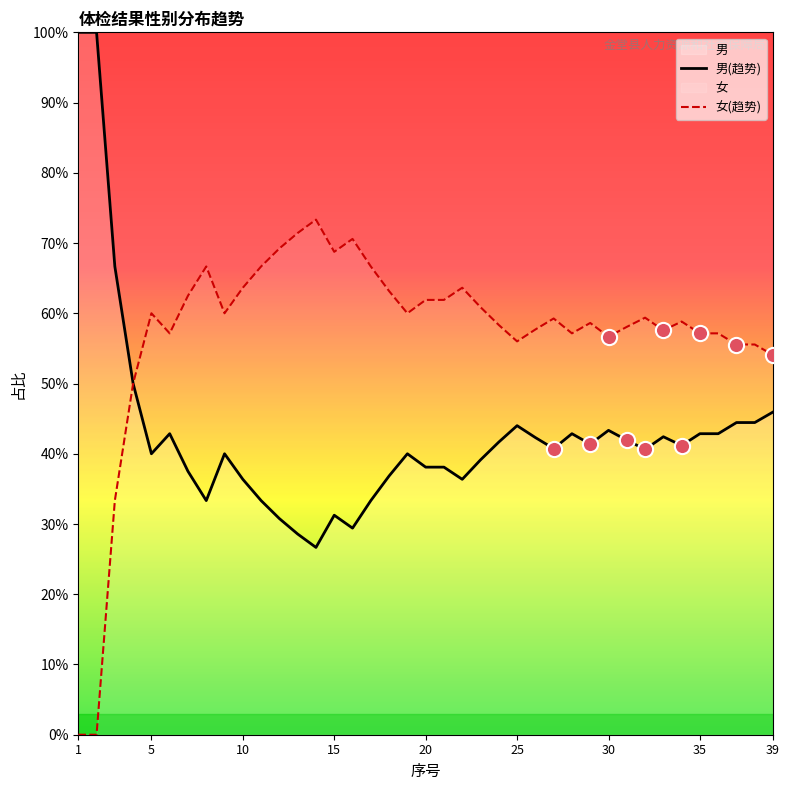

What is the total value across all series at 15?

100.0